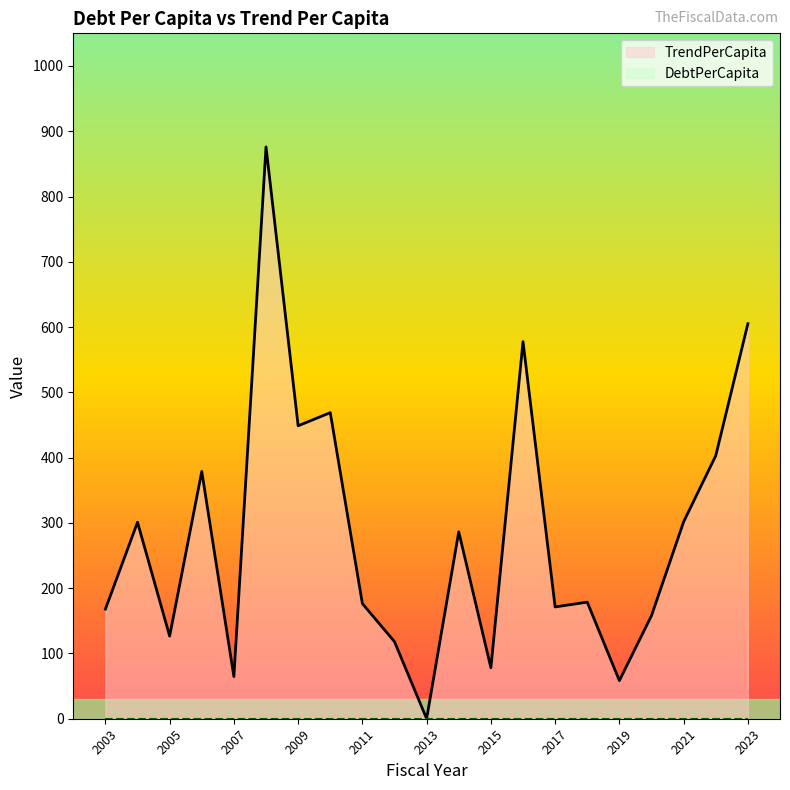

Where is the data nearest to the value 438?

2009